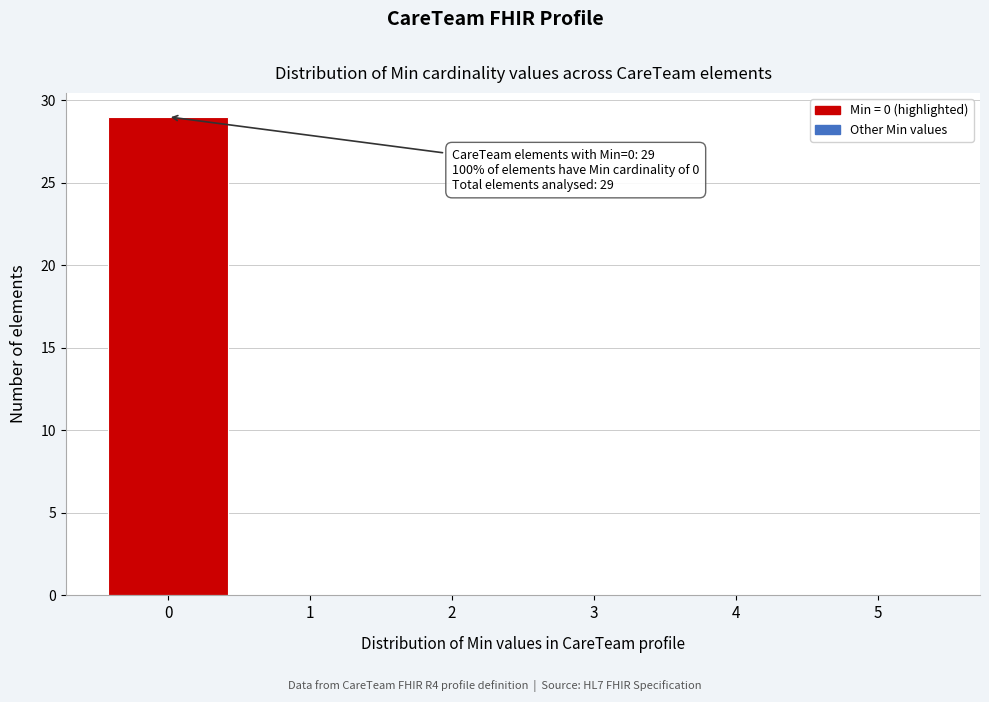

Over which range of the x-axis is the bar tallest?

-0.5 to 0.5